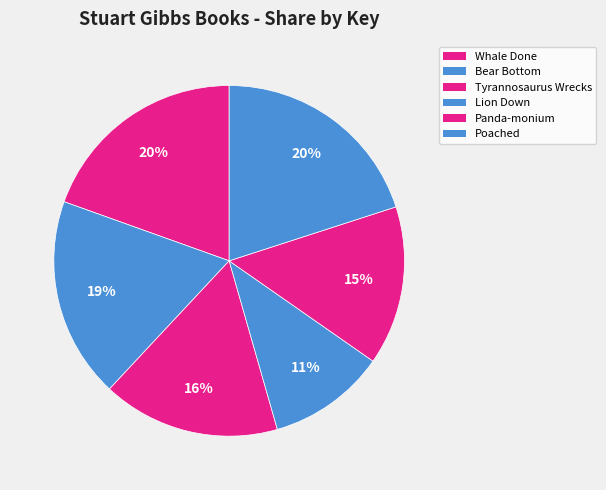

Count the number of slices in the pie.

6